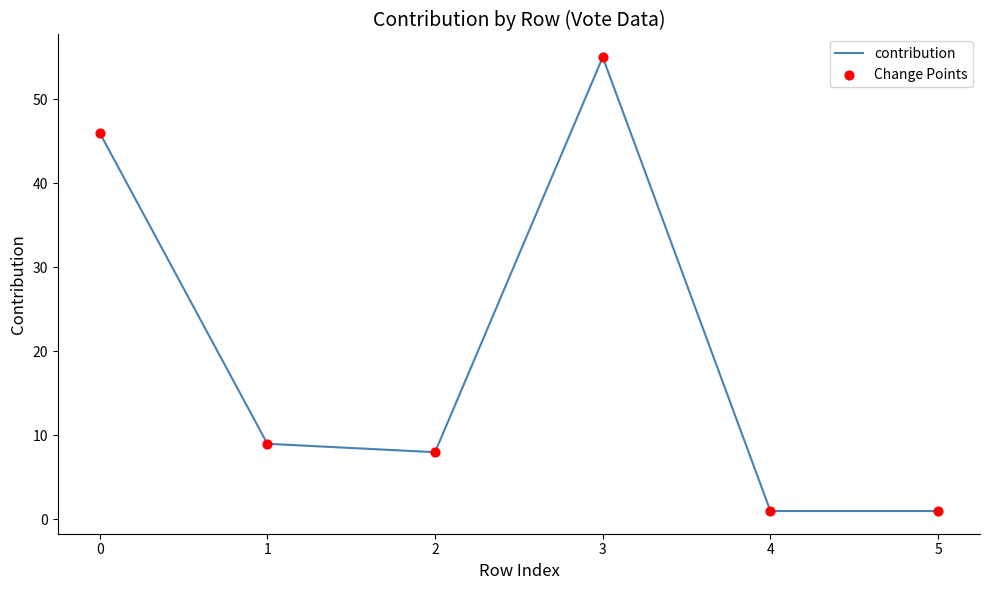

What is the change in value from 0 to 3?

+9